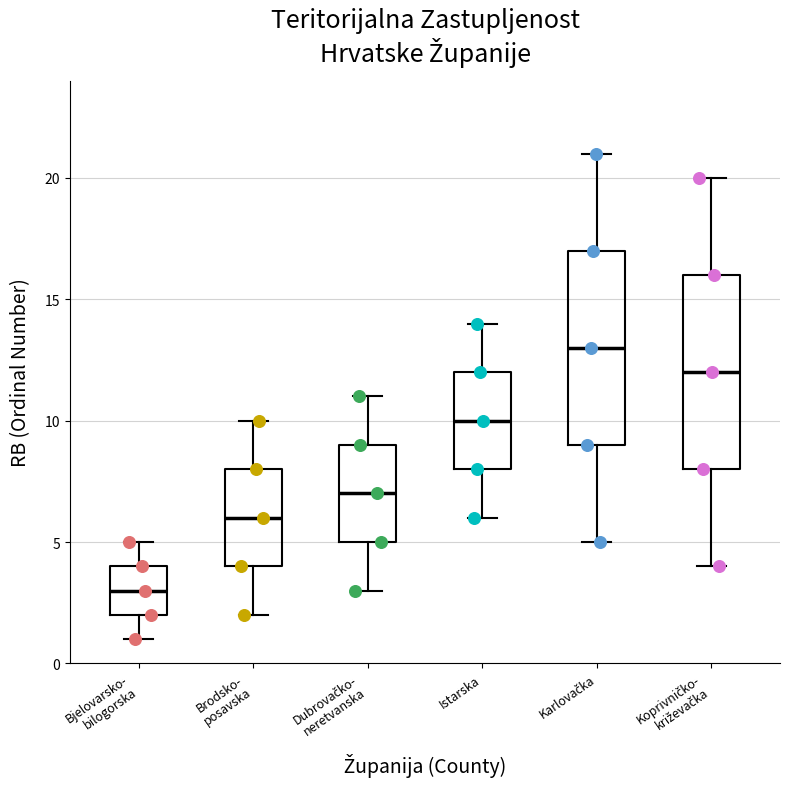

Which box's median line is the lowest?

Bjelovarsko- bilogorska